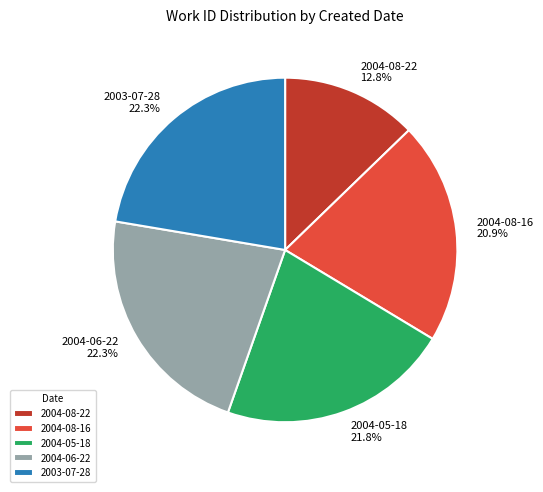

Which category has the smallest portion of the pie?

2004-08-22